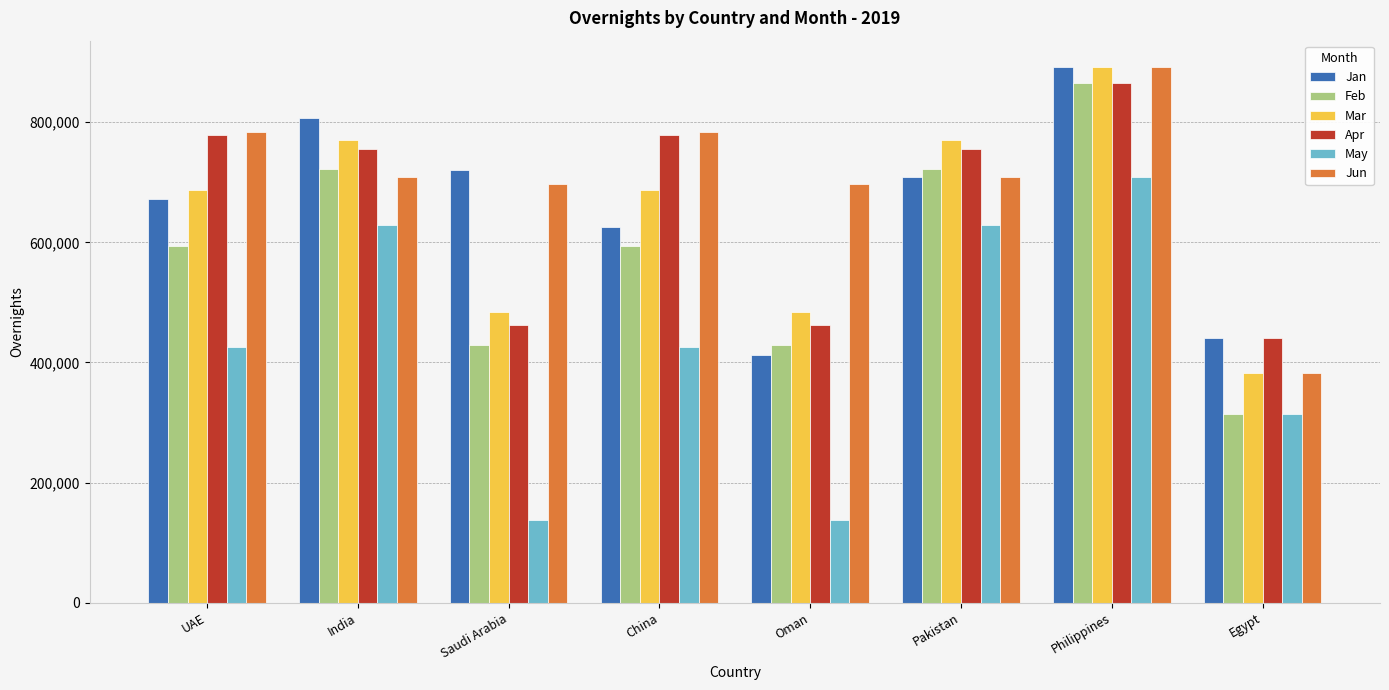

What is the lowest value of the Jan series?

412586